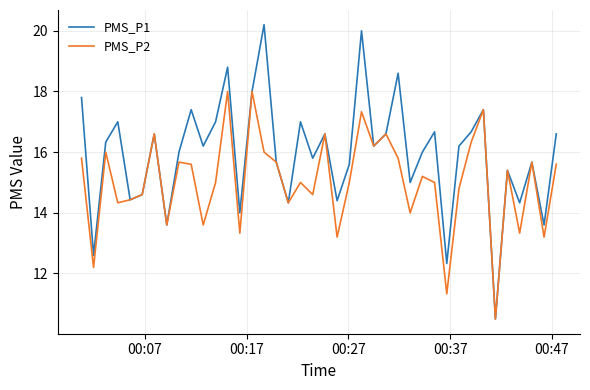

Count the number of categories in the chart.

40